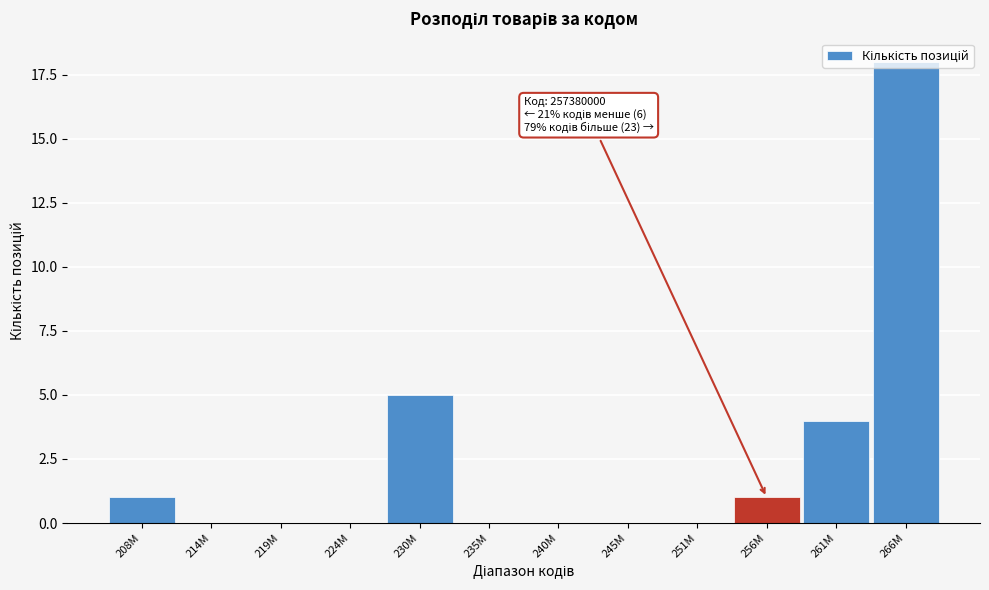

At which label is the value closest to 9?

230M